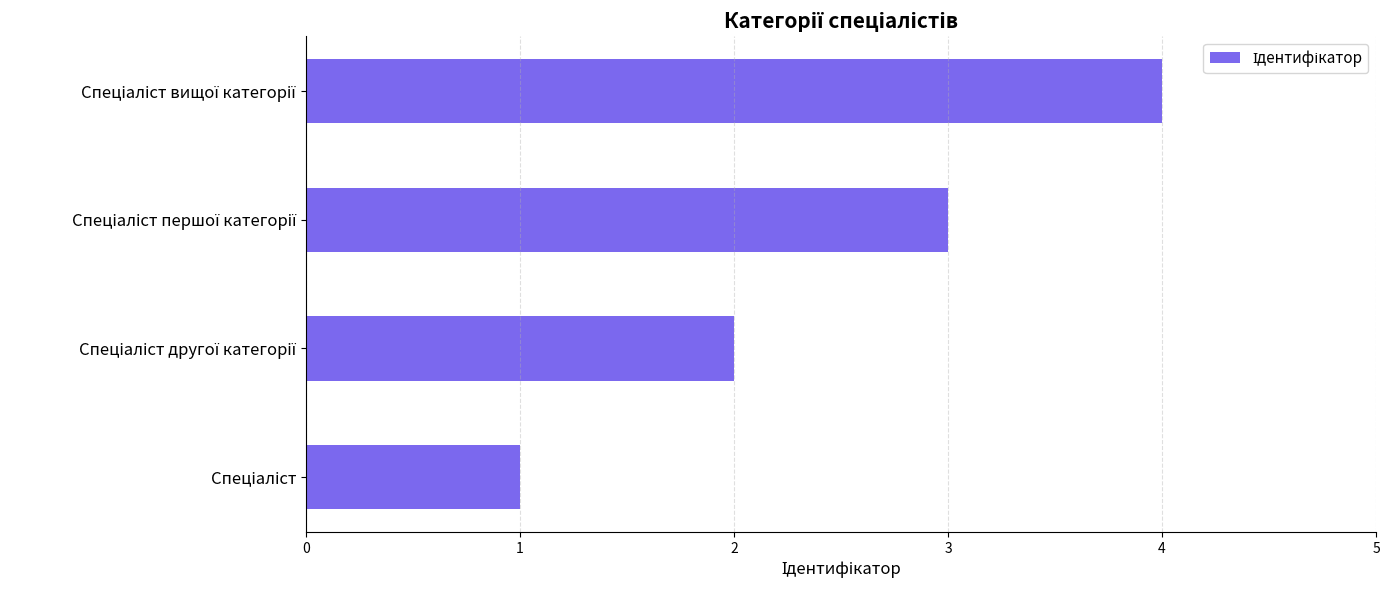

What is the difference between the maximum and minimum values?

3